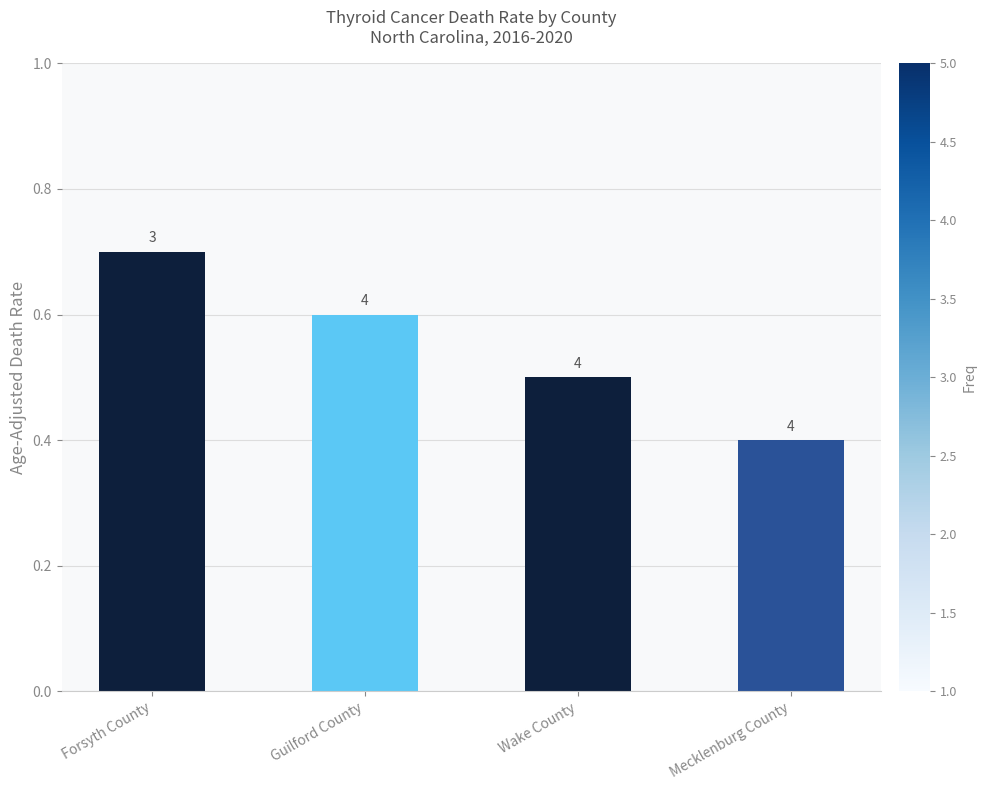

How many bars are there in total?

4